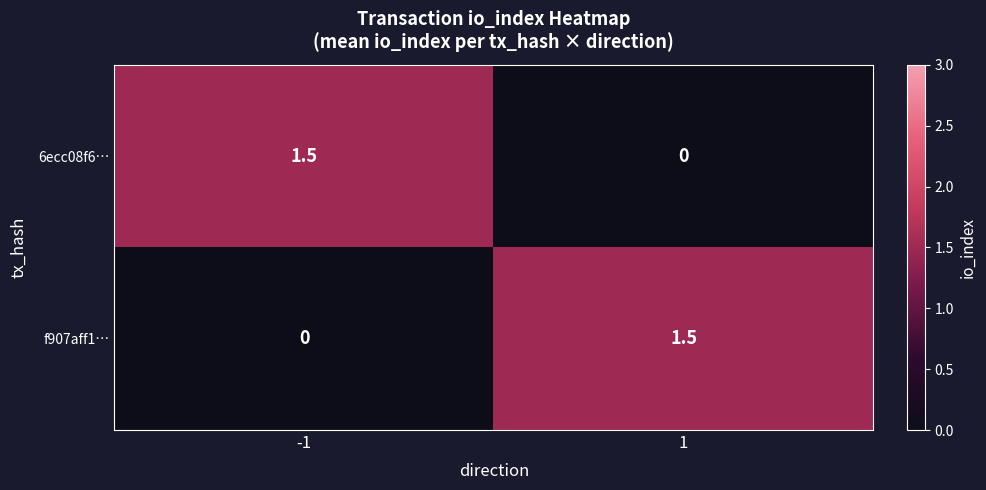

What is the sum of all f907aff1… values?

1.5